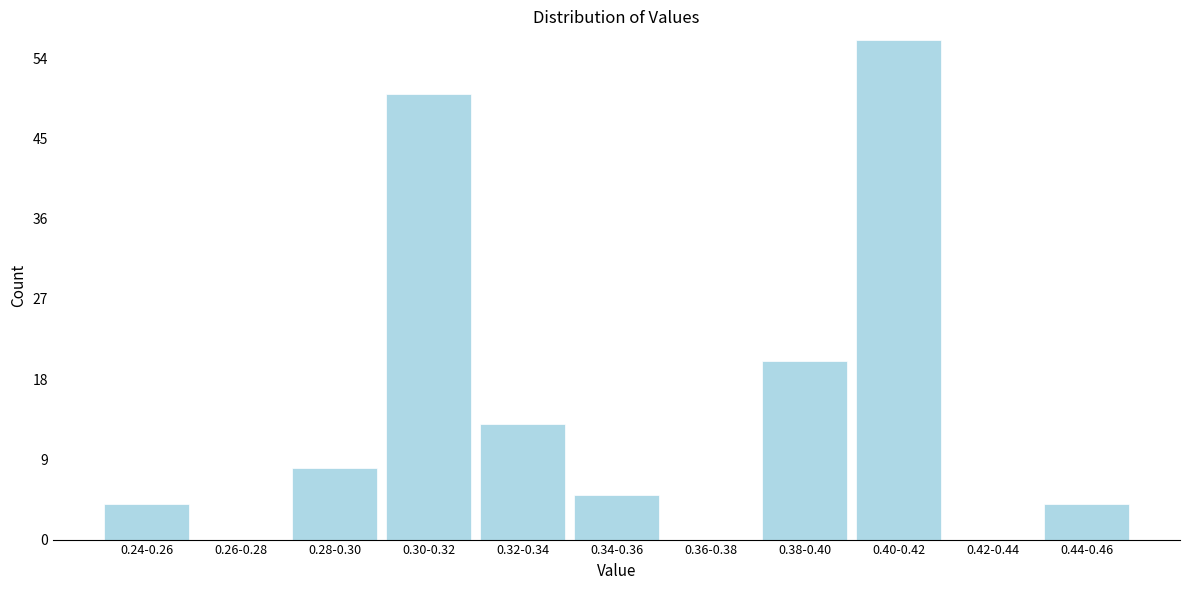

Reading left to right, what are all the values shown in this chart?

0.24-0.26=4	0.26-0.28=0	0.28-0.30=8	0.30-0.32=50	0.32-0.34=13	0.34-0.36=5	0.36-0.38=0	0.38-0.40=20	0.40-0.42=56	0.42-0.44=0	0.44-0.46=4